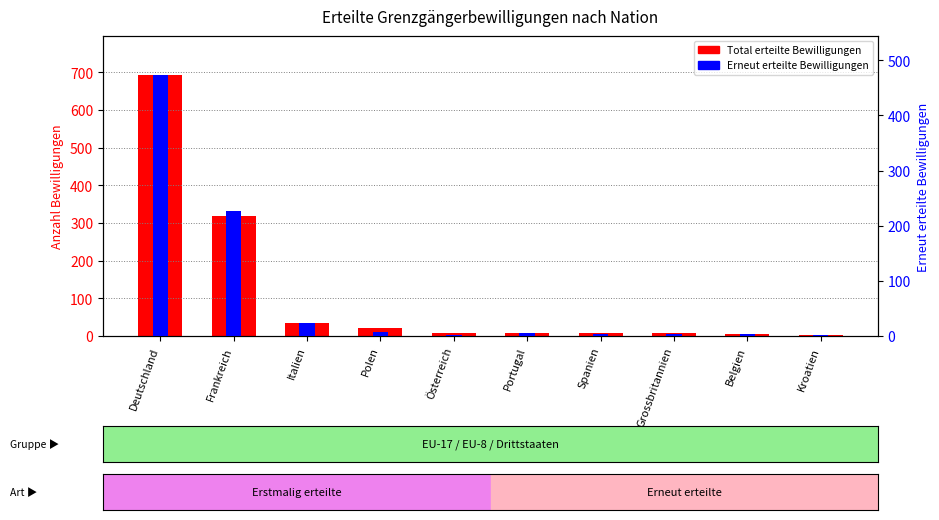

Rank the series by their average value, from lowest to highest.

Erneut erteilte Bewilligungen, Total erteilte Bewilligungen